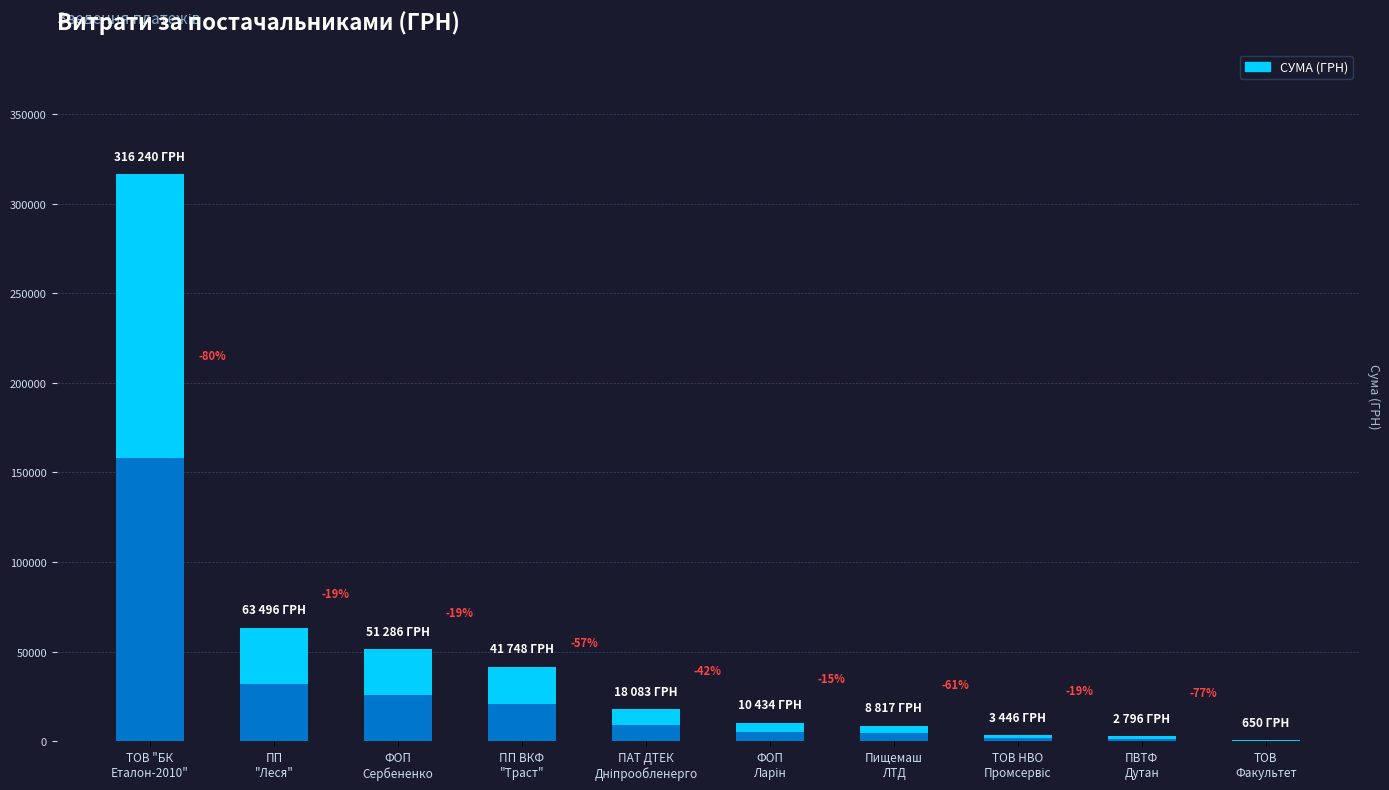

Reading left to right, extract all data points from this chart.

316240.3	63495.5	51285.7	41747.8	18082.5	10433.6	8817.0	3446.0	2796.0	650.0